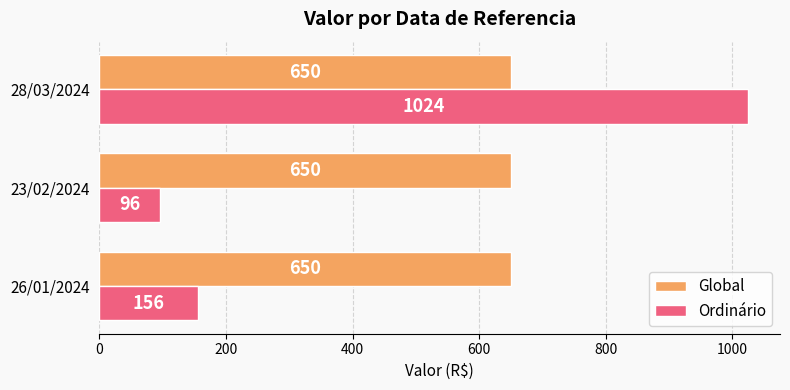

Is it true that Global equals 650 at 23/02/2024?

True